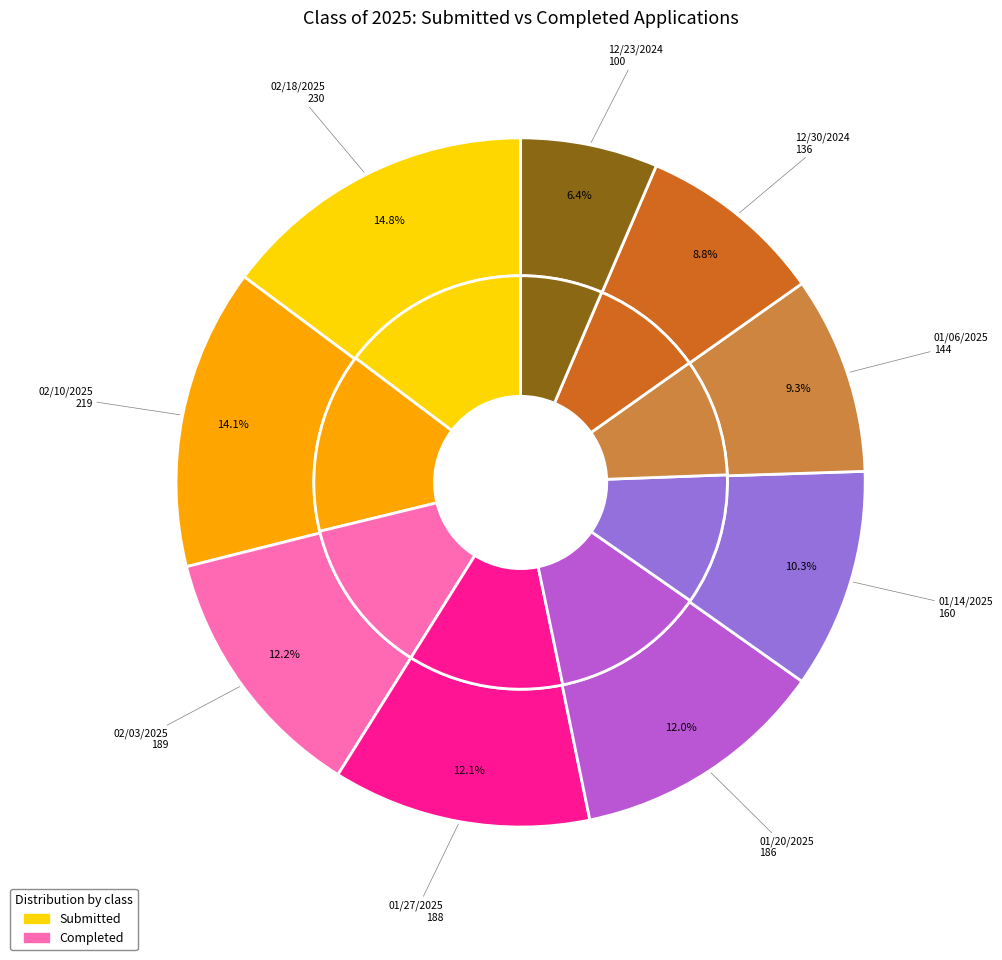

Between 7 and 8, which series saw the biggest shift?

submitted